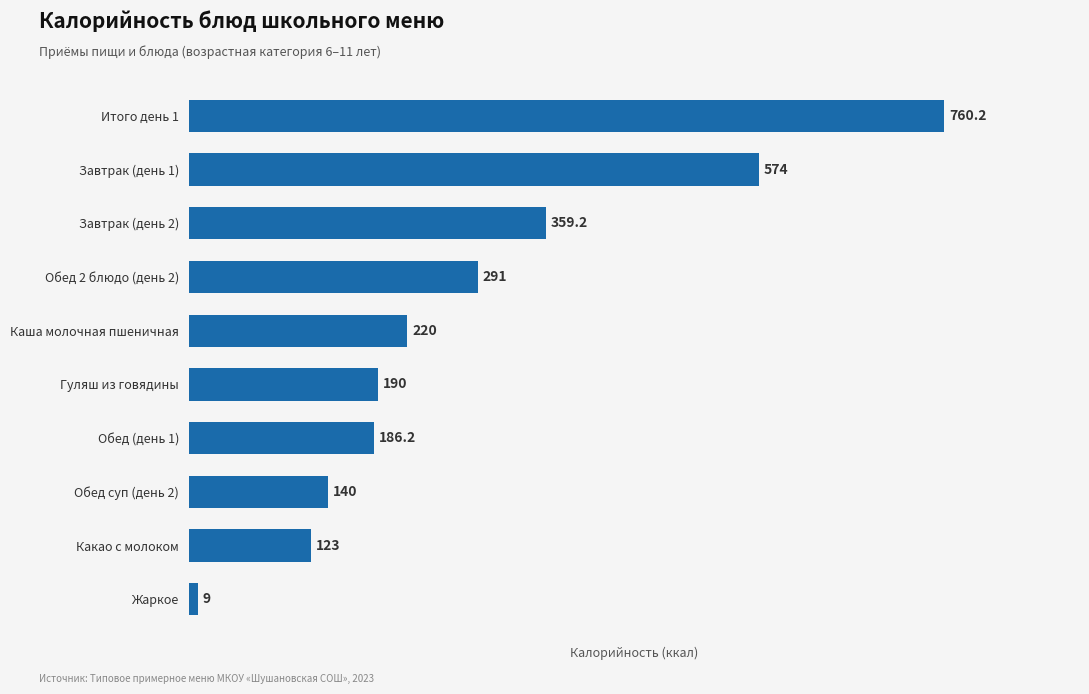

What is the maximum value shown in the chart?

760.2